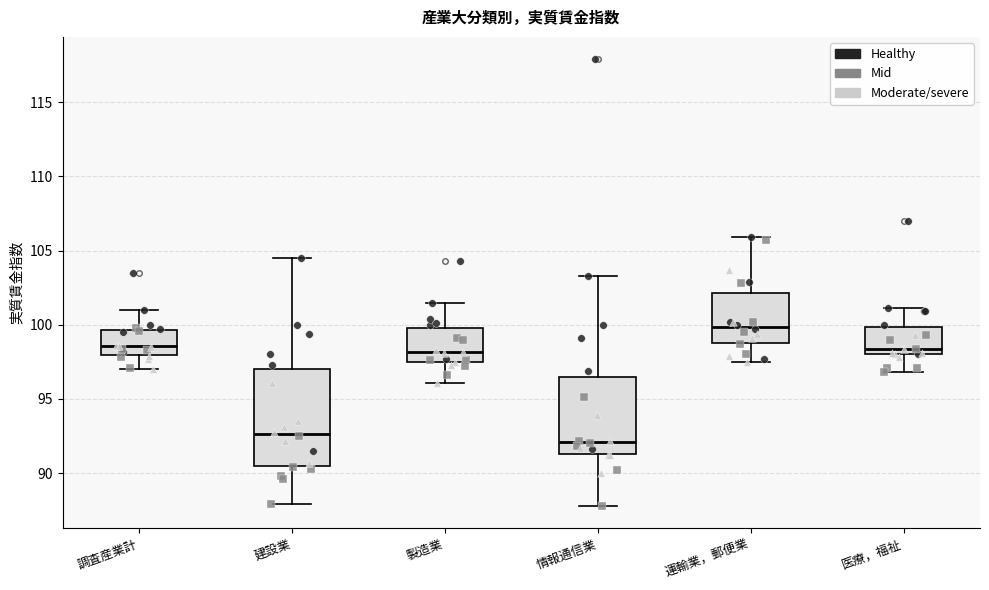

Where does the lower whisker of the box for 情報通信業 end on the y-axis? The values are not printed on the chart, so give them approximately, as read against the axis.

88.0